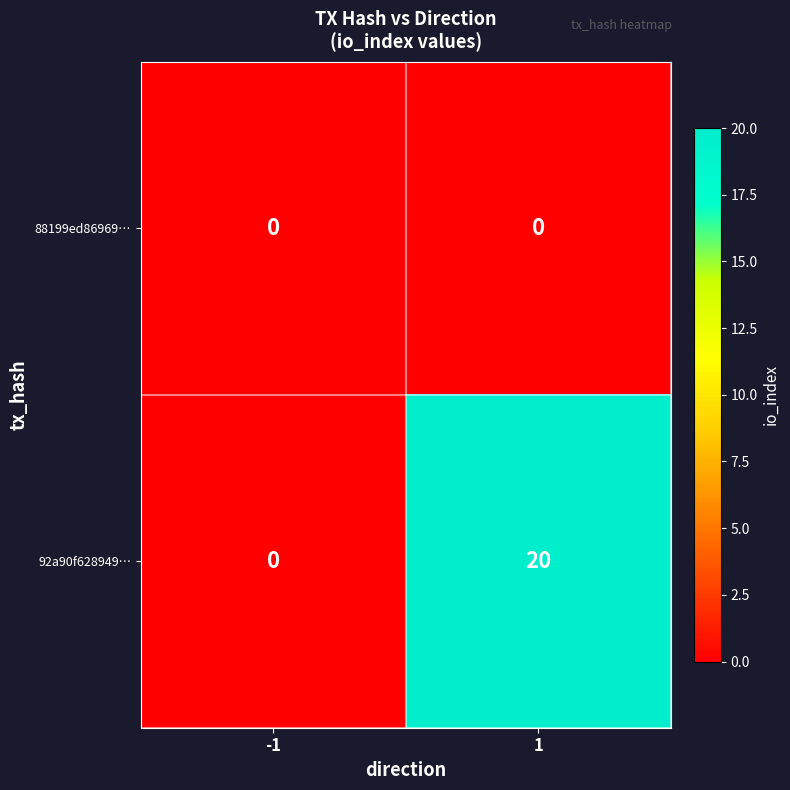

Rank the series at 1 from lowest to highest value.

88199ed86969…, 92a90f628949…